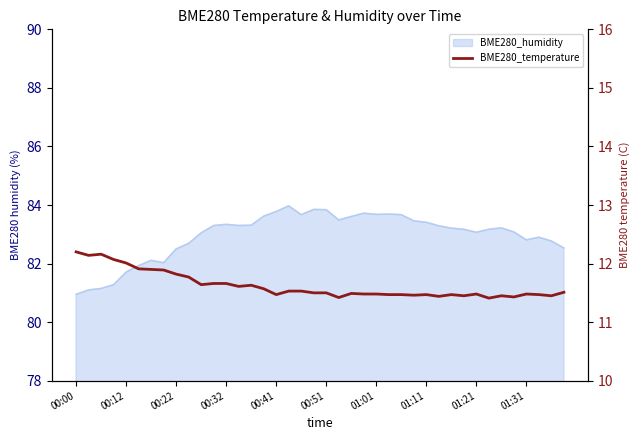

What is the smallest value displayed?

11.4